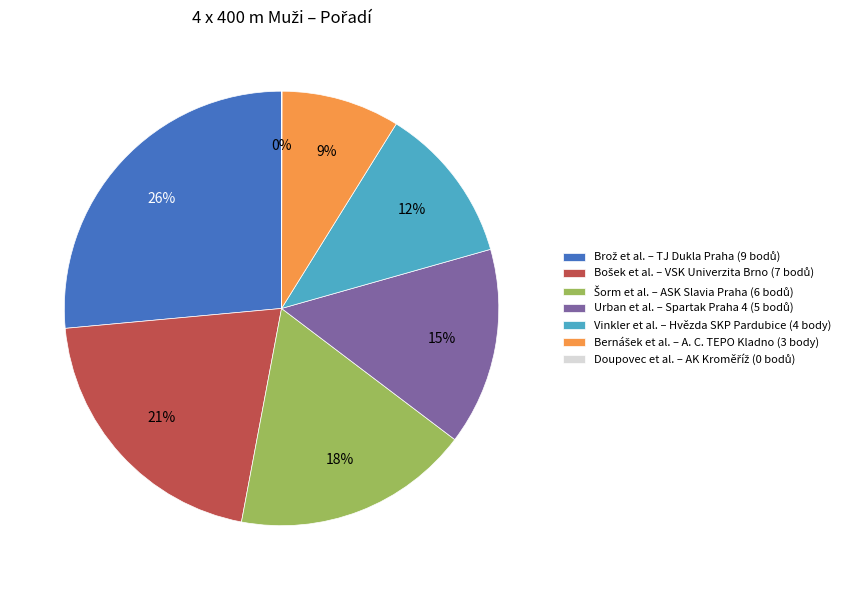

To the nearest percent, what is the difference between the largest and smallest slice percentages?

26%